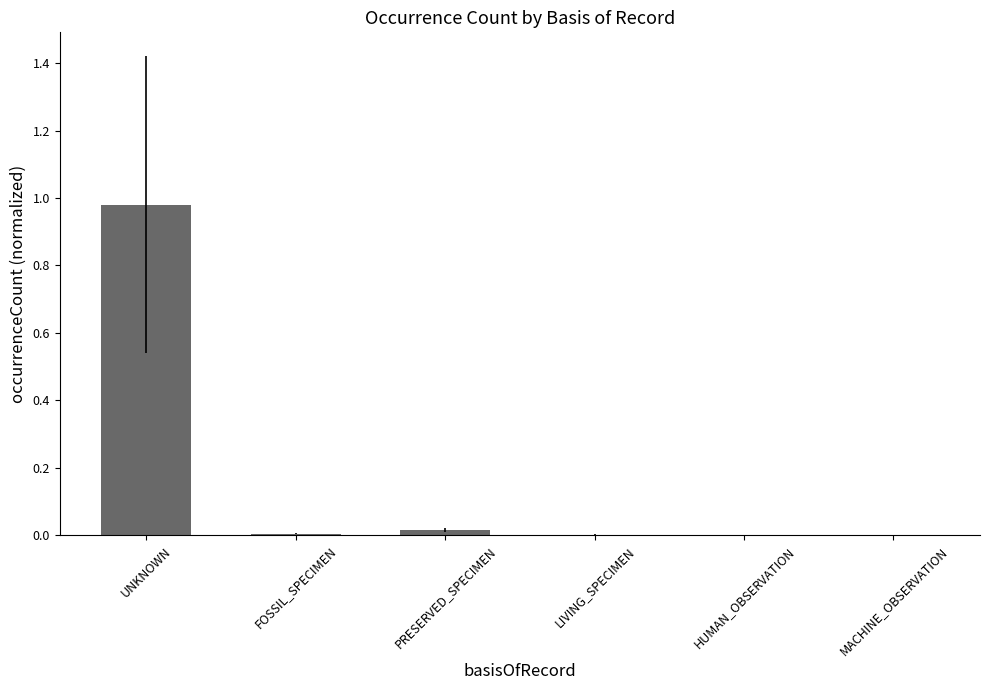

Are the bars horizontal?

No